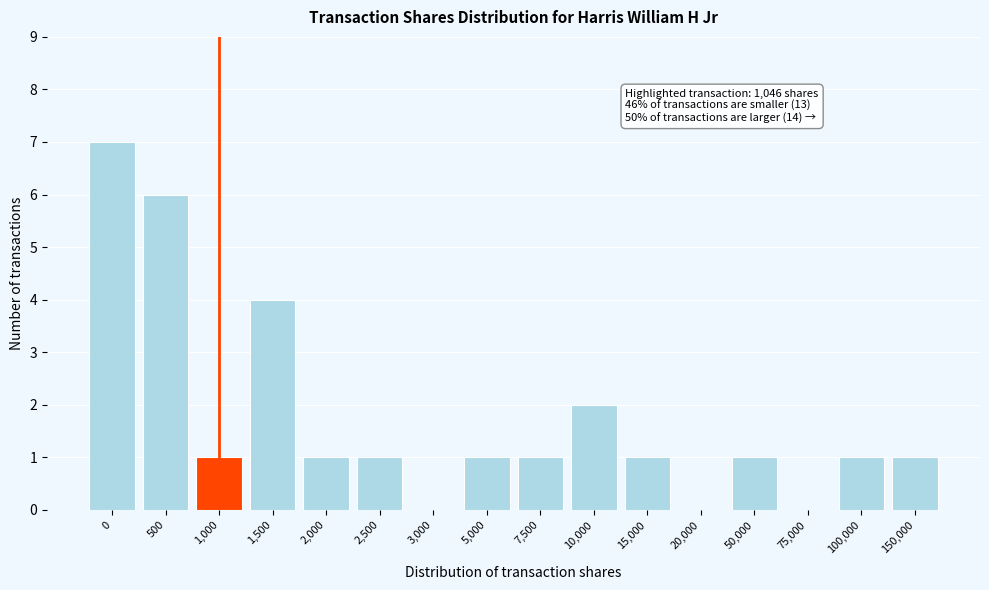

Reading left to right, extract all data points from this chart.

0=7	500=6	1,000=1	1,500=4	2,000=1	2,500=1	3,000=0	5,000=1	7,500=1	10,000=2	15,000=1	20,000=0	50,000=1	75,000=0	100,000=1	150,000=1